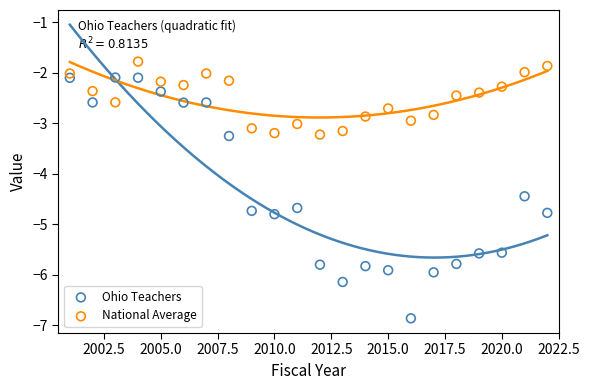

Which series contains the highest Y value?

National Average